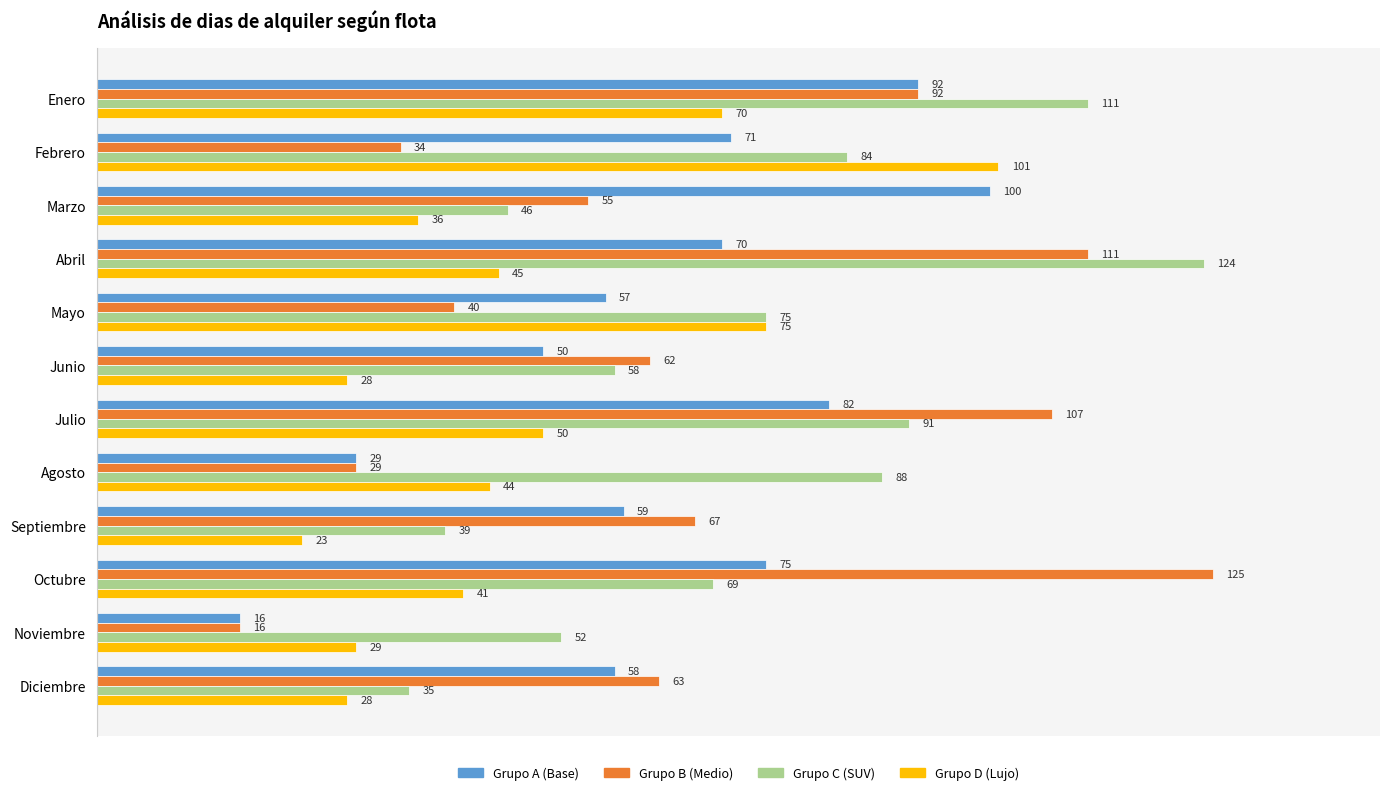

Count the number of categories in the chart.

12